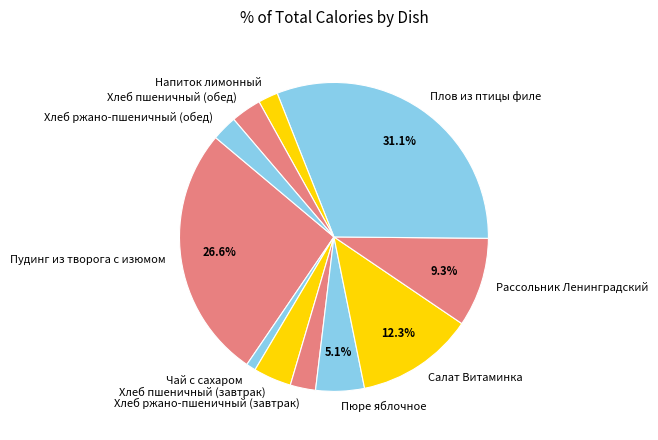

To the nearest percent, what is the combined percentage of Хлеб пшеничный (обед) and Плов из птицы филе?

34%